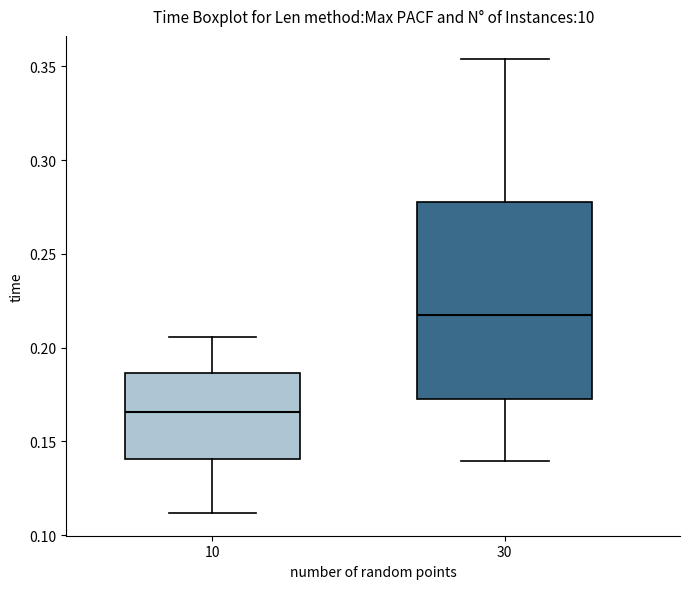

Reading left to right, read every box against the y-axis: the position of its median line, the range the box covers, and the ends of its whiskers. The values are not printed on the chart, so give them approximately, as read against the axis.

10: median 0.165, box 0.140 to 0.185, whiskers 0.110 to 0.205
30: median 0.220, box 0.175 to 0.280, whiskers 0.140 to 0.355